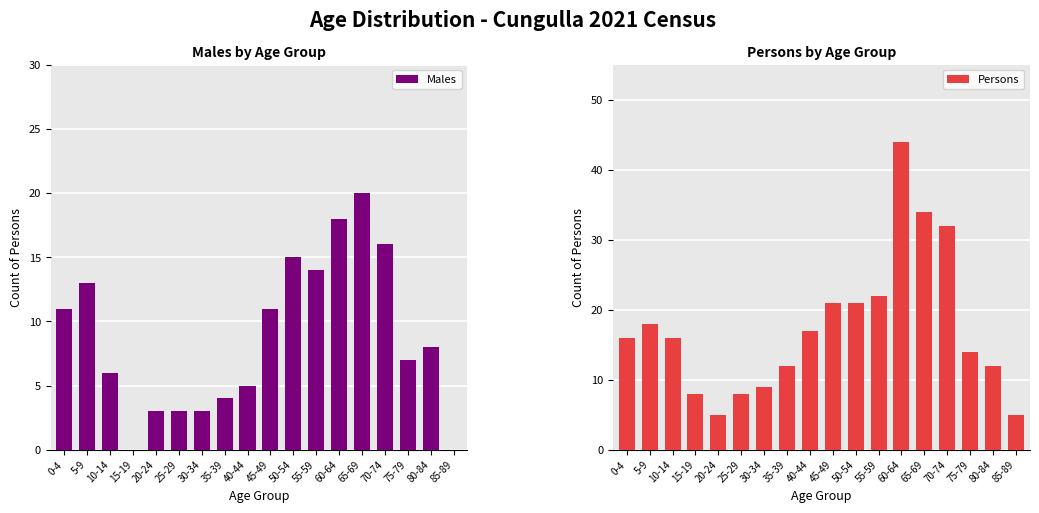

What is the minimum value for Persons?

5